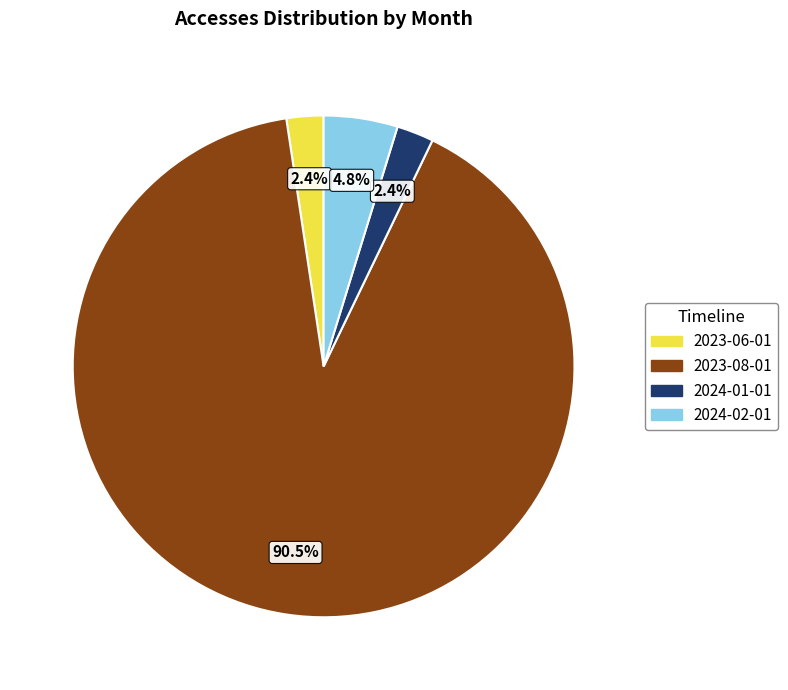

To the nearest percent, what is the combined percentage of 2024-02-01 and 2023-08-01?

95%